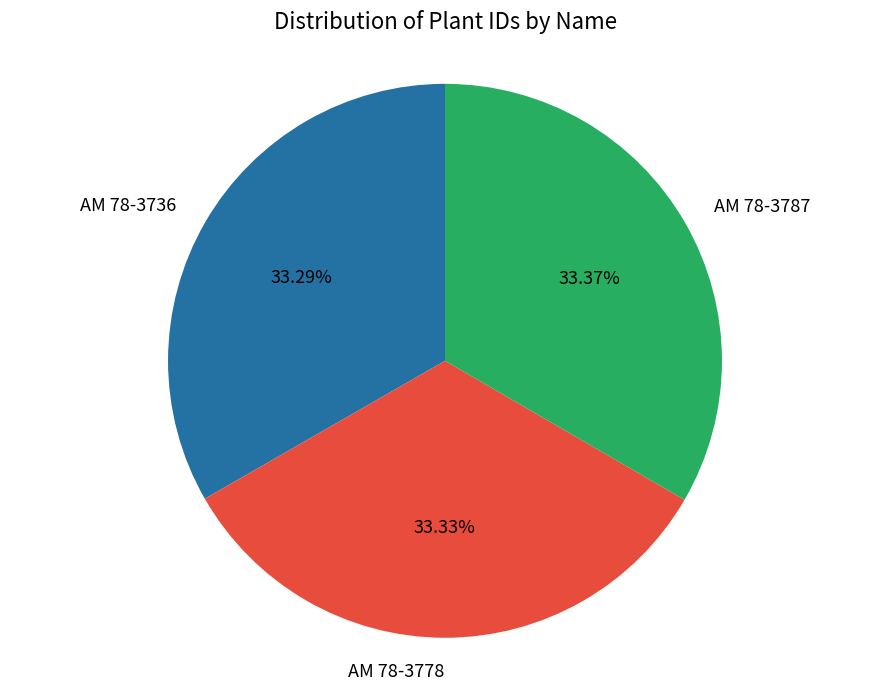

How much of the chart is everything except AM 78-3736?

66.7%